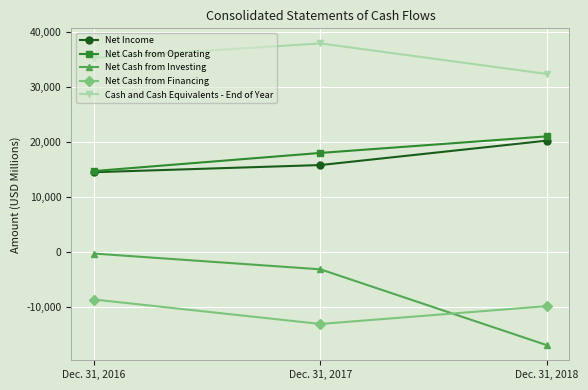

Which category has the highest value in the Net Cash from Investing series?

Dec. 31, 2016